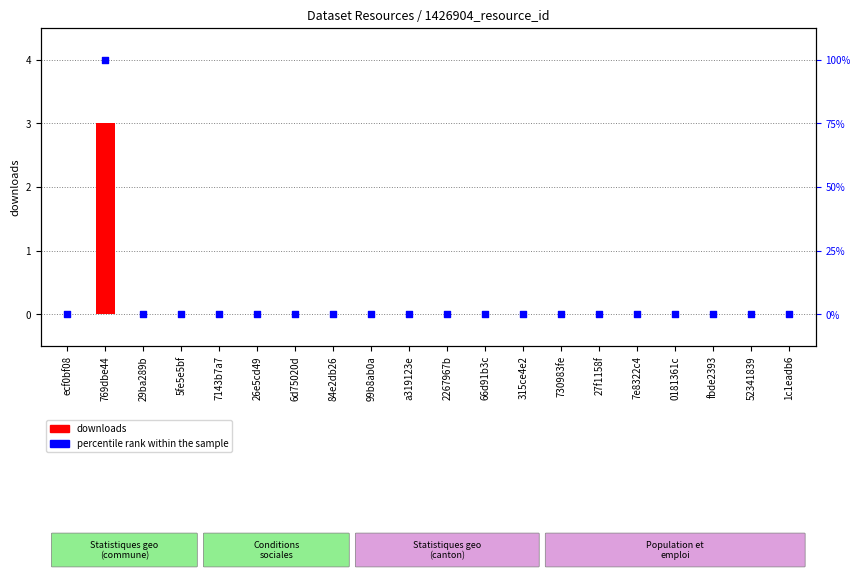

Which series has the widest spread of Y values?

percentile rank within the sample